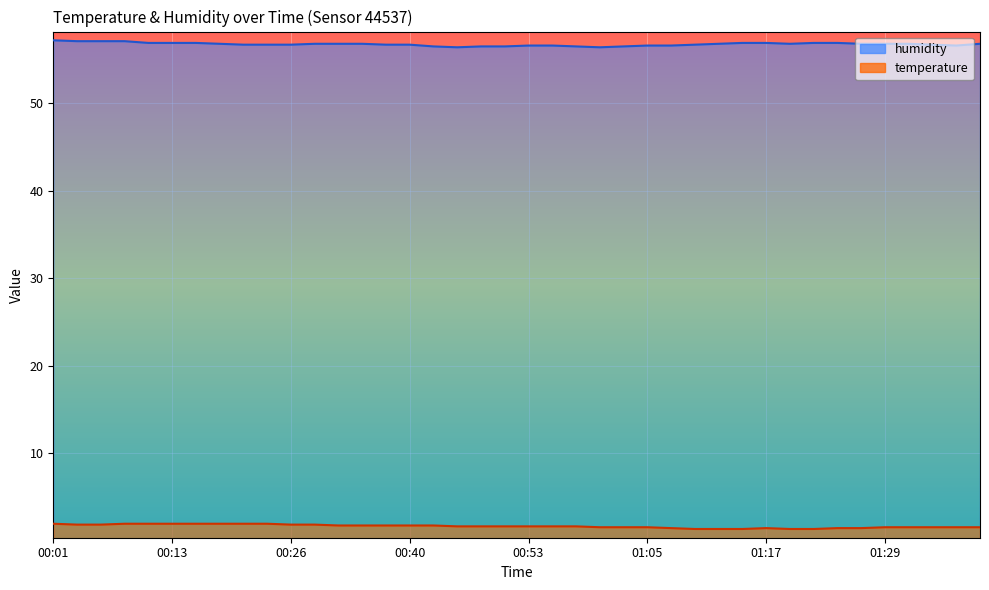

True or false: humidity and temperature cross at least once.

False